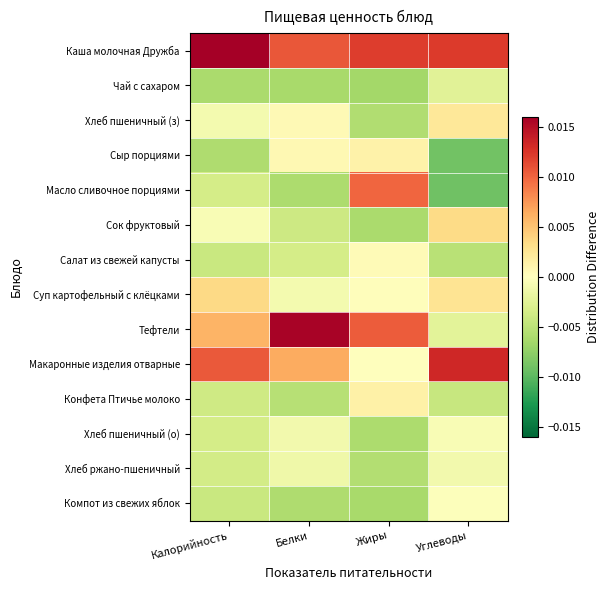

Reading left to right, transcribe all the data shown in this chart.

Каша молочная Дружба: Калорийность=0.0	Белки=0.0	Жиры=0.0	Углеводы=0.0
Чай с сахаром: Калорийность=-0.0	Белки=-0.0	Жиры=-0.0	Углеводы=-0.0
Хлеб пшеничный (з): Калорийность=-0.0	Белки=0.0	Жиры=-0.0	Углеводы=0.0
Сыр порциями: Калорийность=-0.0	Белки=0.0	Жиры=0.0	Углеводы=-0.0
Масло сливочное порциями: Калорийность=-0.0	Белки=-0.0	Жиры=0.0	Углеводы=-0.0
Сок фруктовый: Калорийность=-0.0	Белки=-0.0	Жиры=-0.0	Углеводы=0.0
Салат из свежей капусты: Калорийность=-0.0	Белки=-0.0	Жиры=0.0	Углеводы=-0.0
Суп картофельный с клёцками: Калорийность=0.0	Белки=-0.0	Жиры=0.0	Углеводы=0.0
Тефтели: Калорийность=0.0	Белки=0.0	Жиры=0.0	Углеводы=-0.0
Макаронные изделия отварные: Калорийность=0.0	Белки=0.0	Жиры=-0.0	Углеводы=0.0
Конфета Птичье молоко: Калорийность=-0.0	Белки=-0.0	Жиры=0.0	Углеводы=-0.0
Хлеб пшеничный (о): Калорийность=-0.0	Белки=-0.0	Жиры=-0.0	Углеводы=-0.0
Хлеб ржано-пшеничный: Калорийность=-0.0	Белки=-0.0	Жиры=-0.0	Углеводы=-0.0
Компот из свежих яблок: Калорийность=-0.0	Белки=-0.0	Жиры=-0.0	Углеводы=-0.0